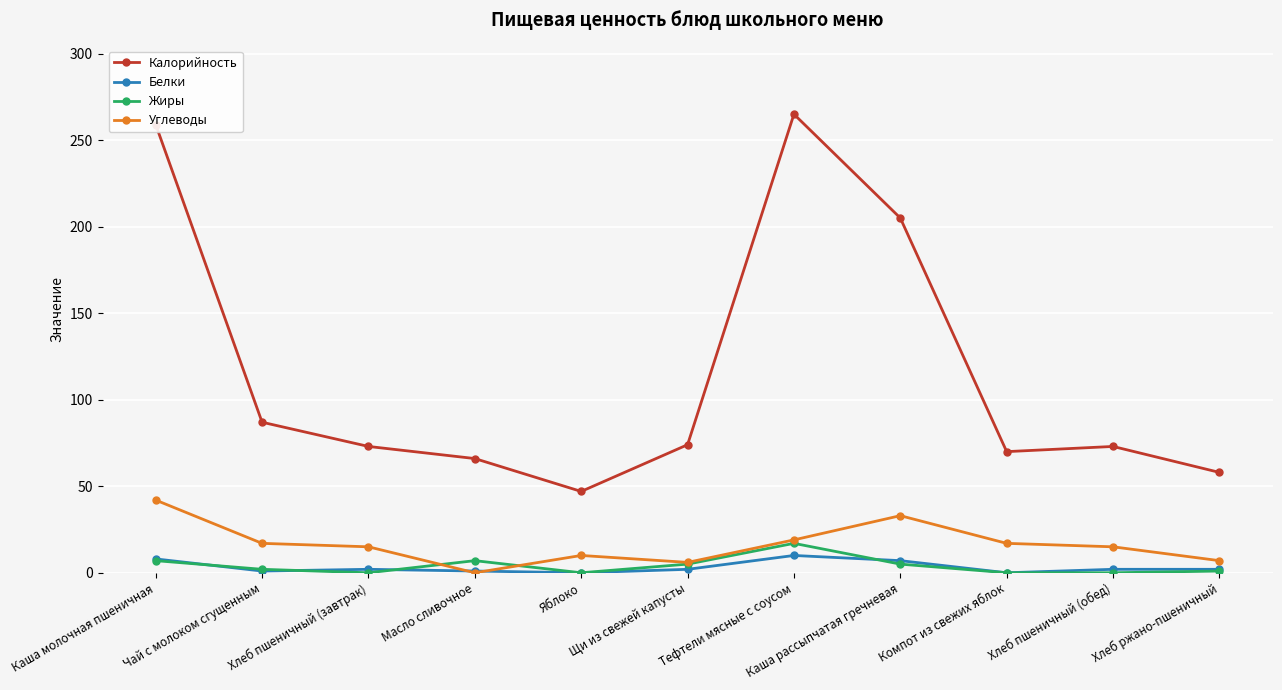

True or false: Жиры has a value of 12 at Яблоко.

False